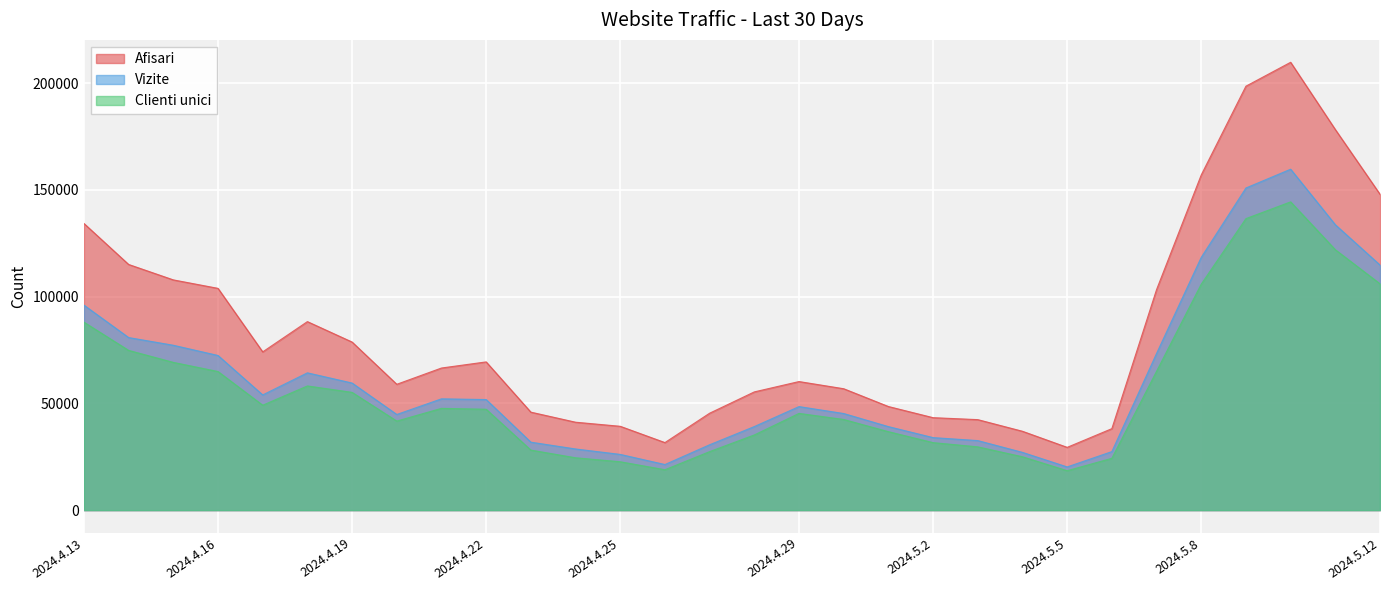

What is the total value across all series at 2024.5.9?

485928